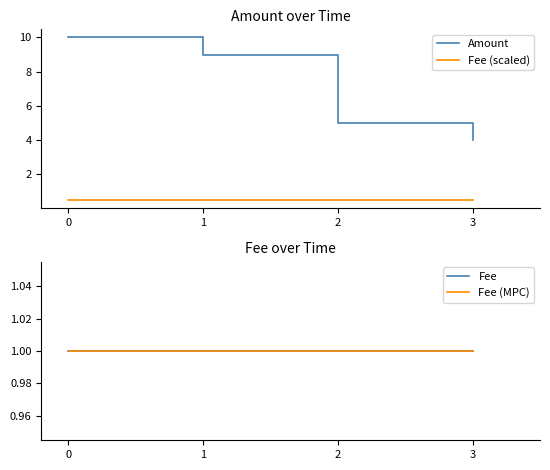

Reading right to left, extract all data points from this chart.

Amount: 3=4.0	2=5.0	1=9.0	0=10.0
Fee (scaled): 3=0.5	2=0.5	1=0.5	0=0.5
Fee: 3=1.0	2=1.0	1=1.0	0=1.0
Fee (MPC): 3=1.0	2=1.0	1=1.0	0=1.0